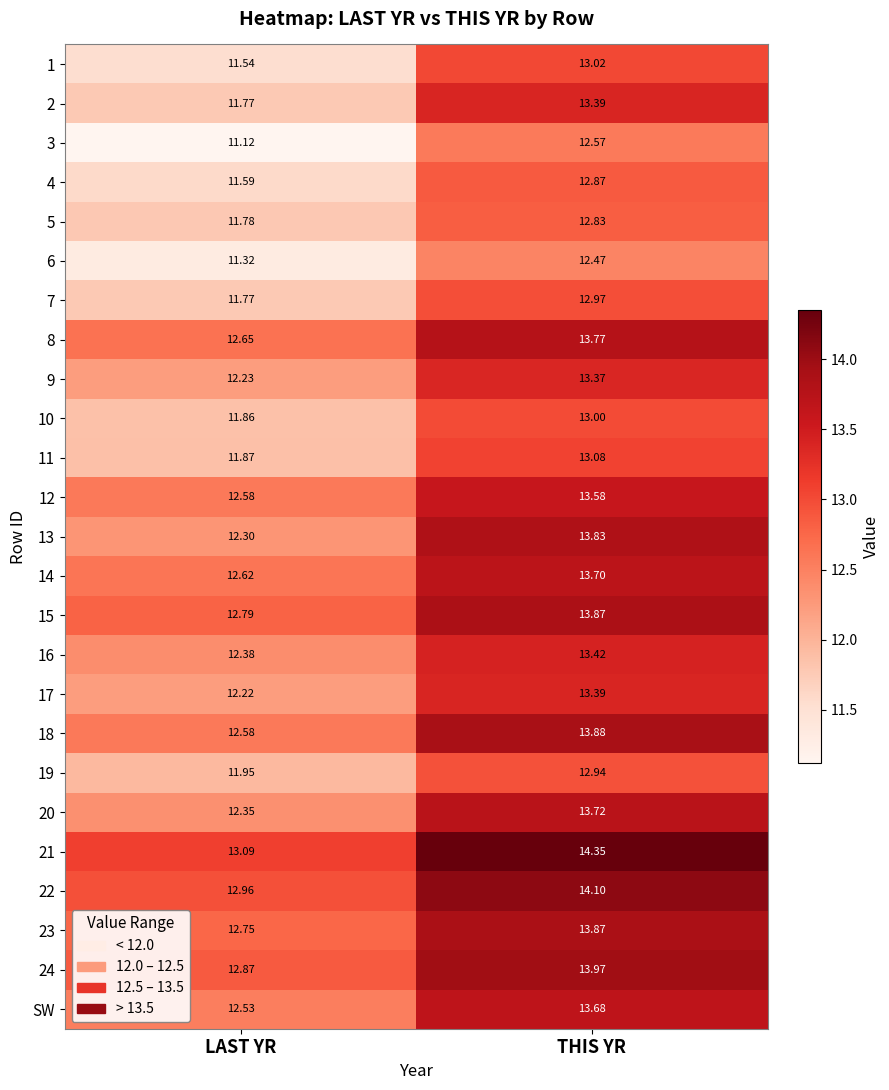

At which category is the sum across all series the highest?

THIS YR